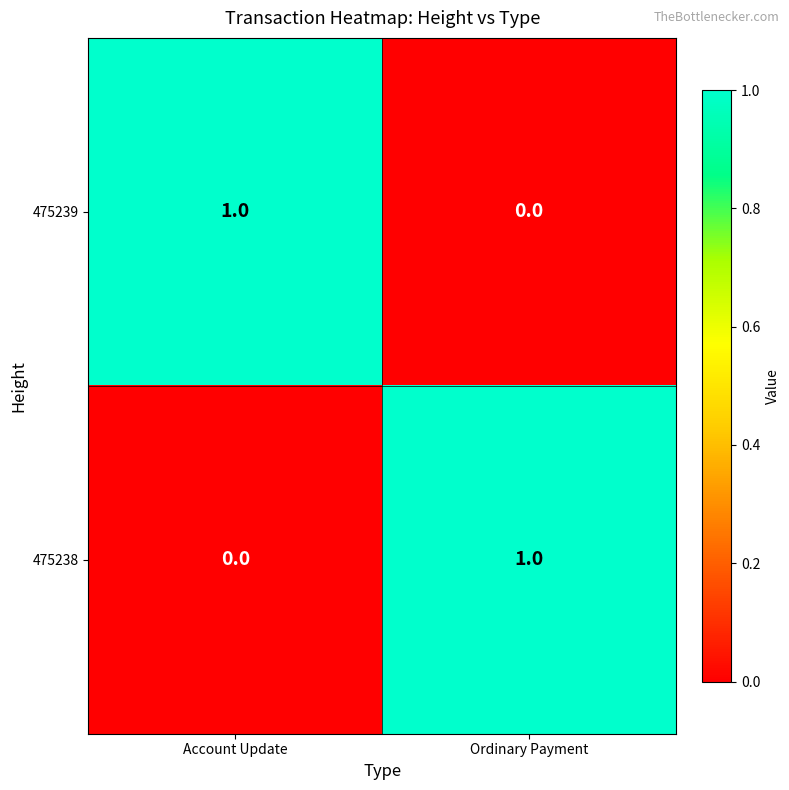

What is the total value across all series at Account Update?

1